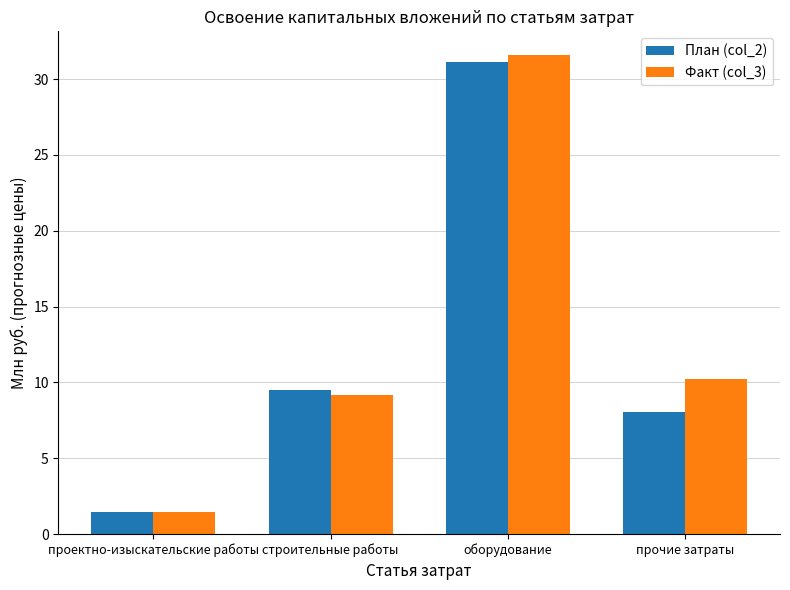

Which category has the lowest value across all series?

проектно-изыскательские работы